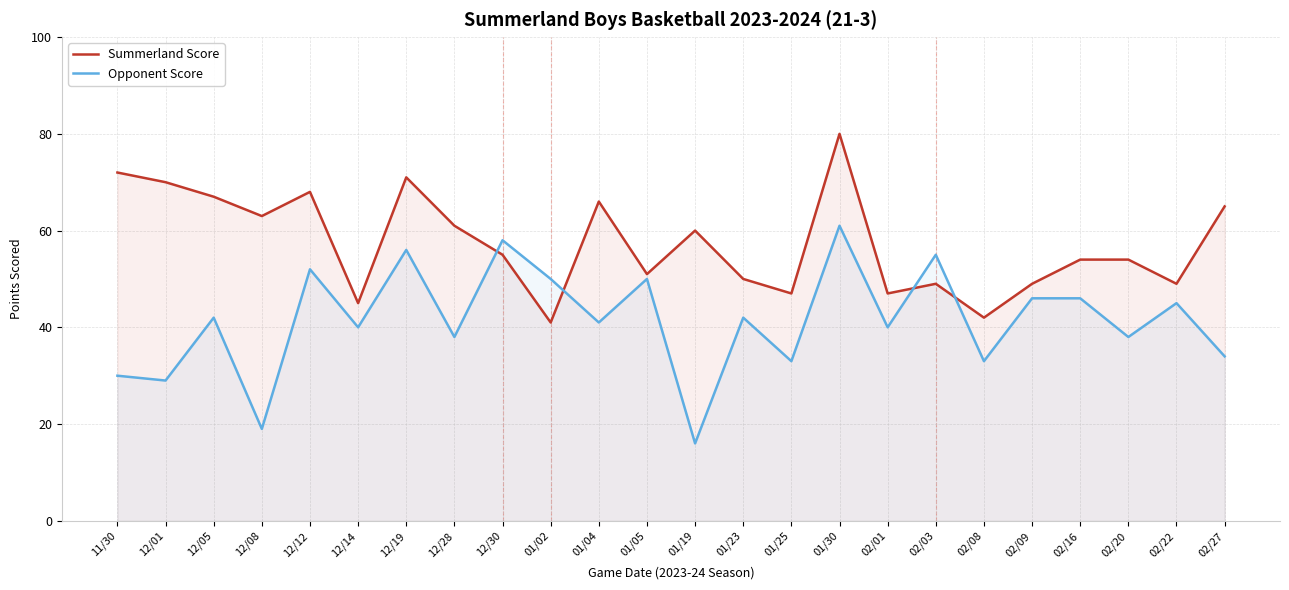

At which category is the sum across all series the highest?

01/30